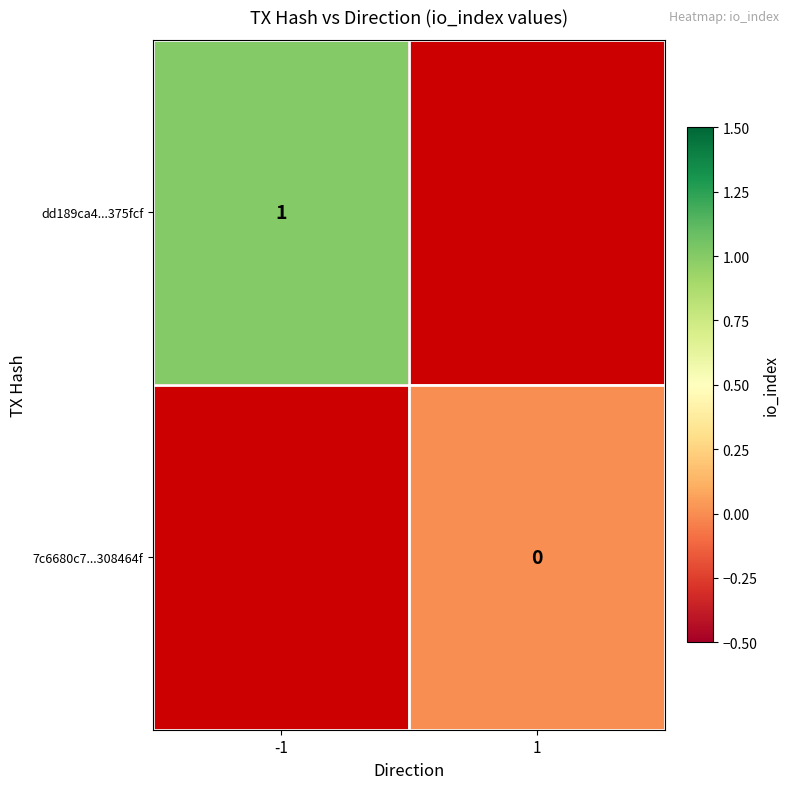

The value of dd189ca4...375fcf at -1 is 1. True or false?

True